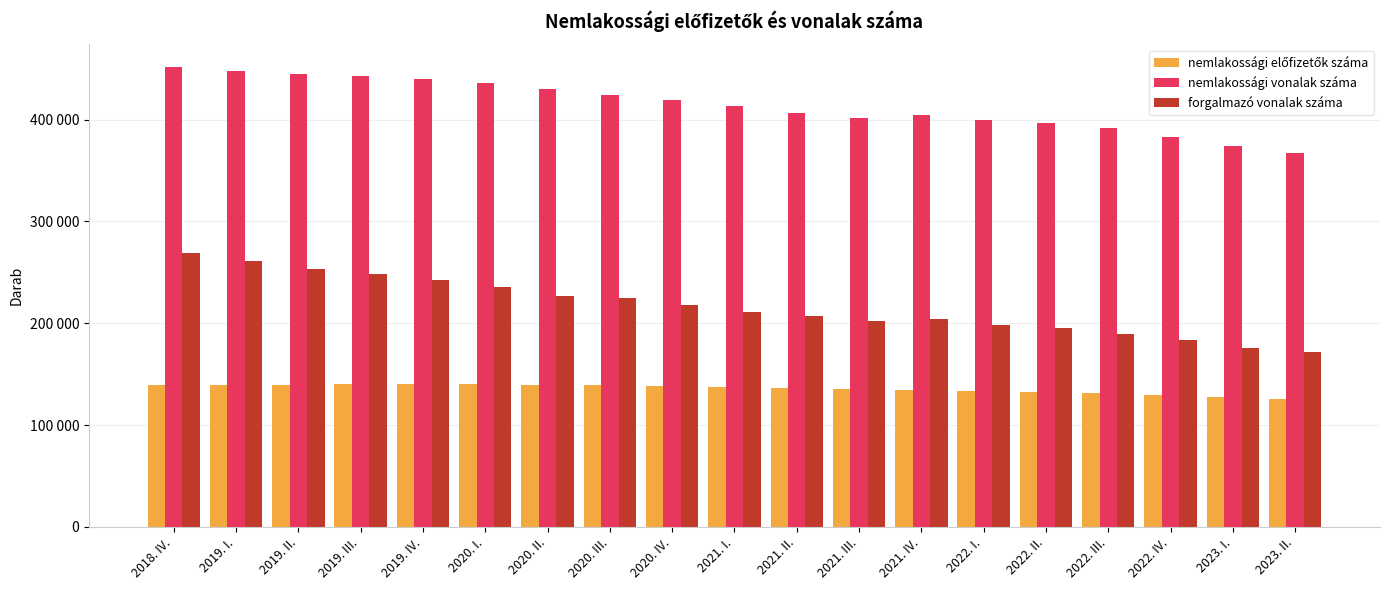

Are the bars horizontal?

No